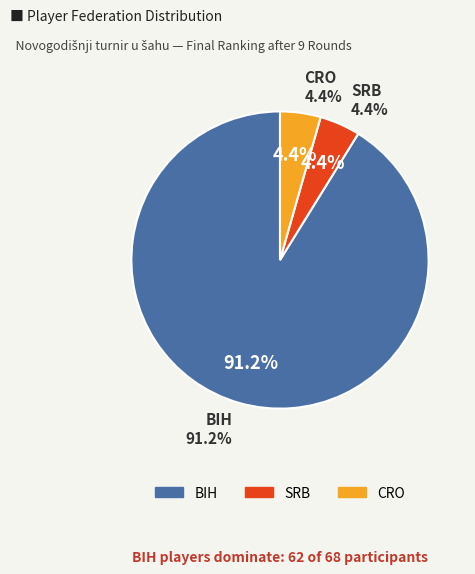

What is the change in value from BIH to CRO?

-59